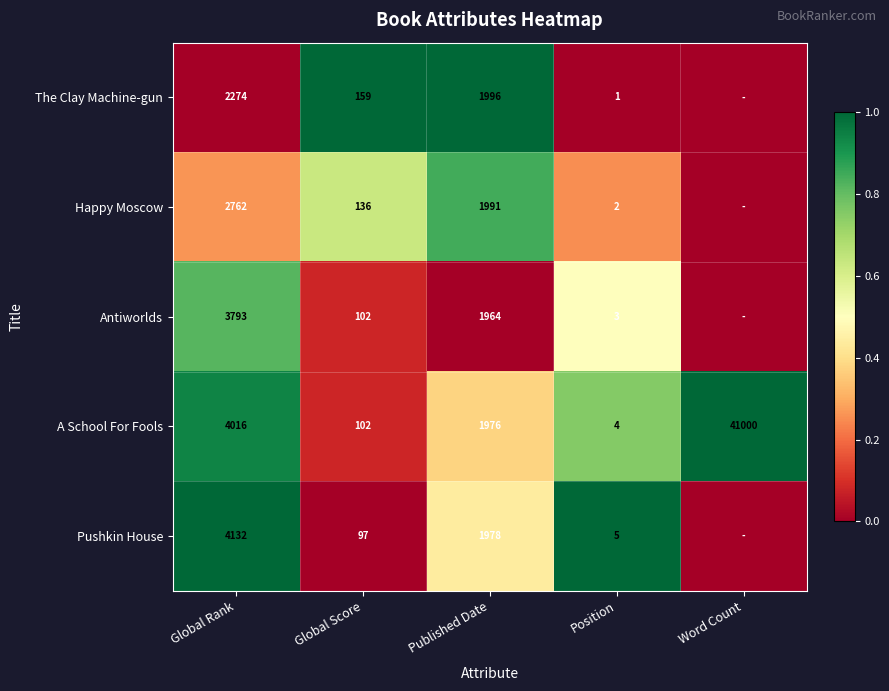

What is the difference between the maximum and second lowest values in the A School For Fools series?

40898